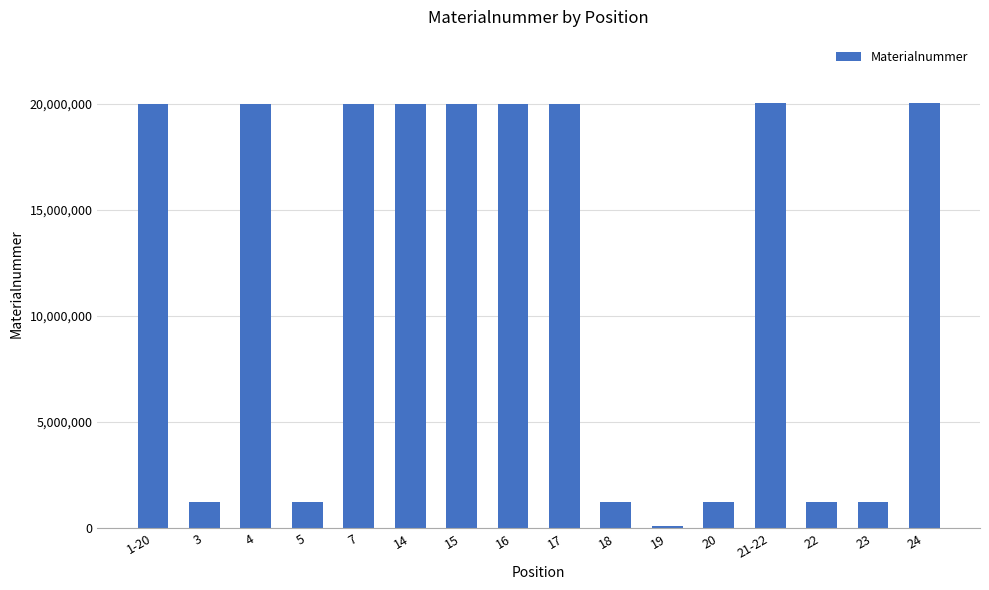

The value at 15 is 20003244. True or false?

True